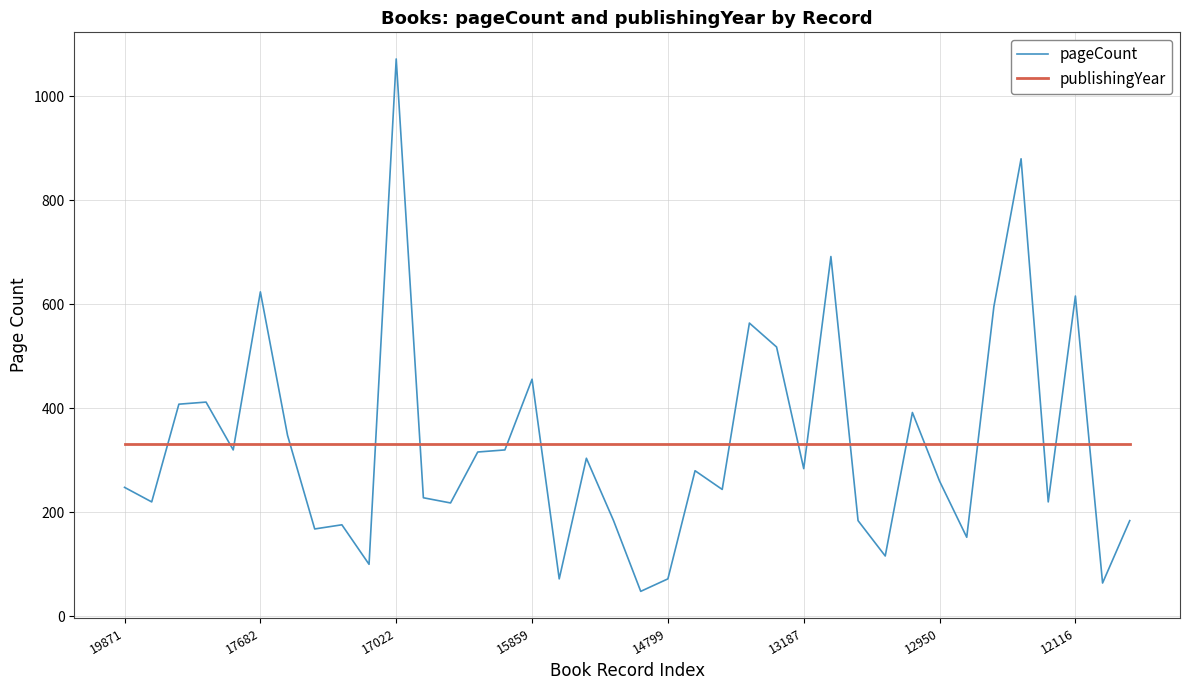

Which series has the largest range (max minus min)?

pageCount